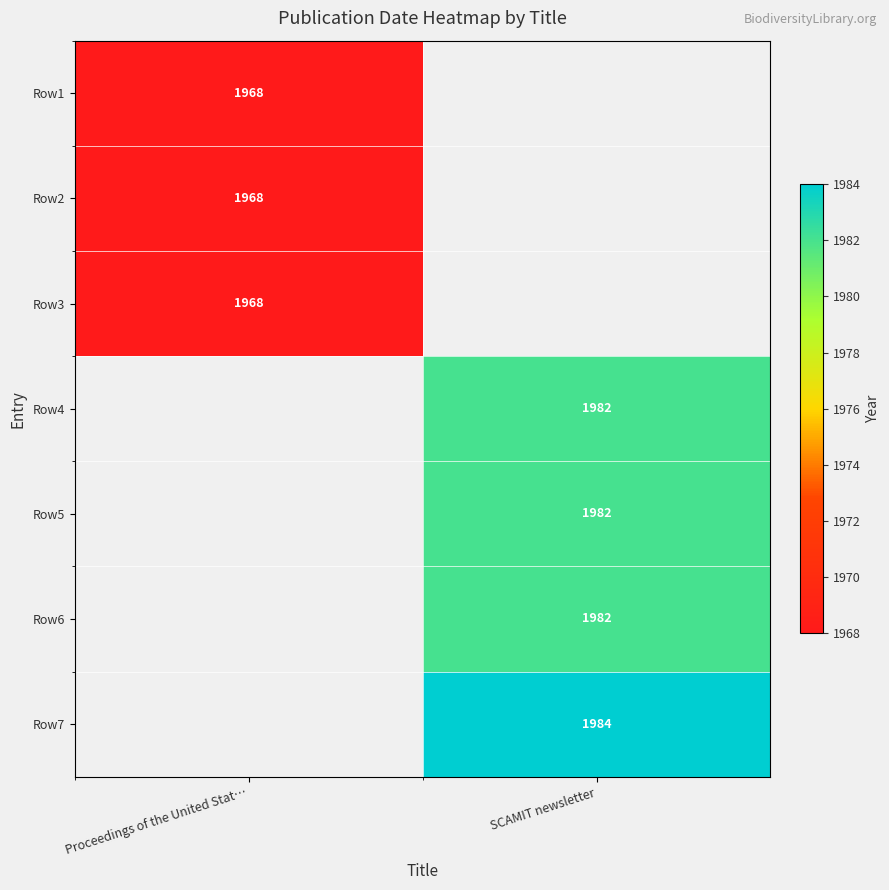

How many series are shown in this chart?

7